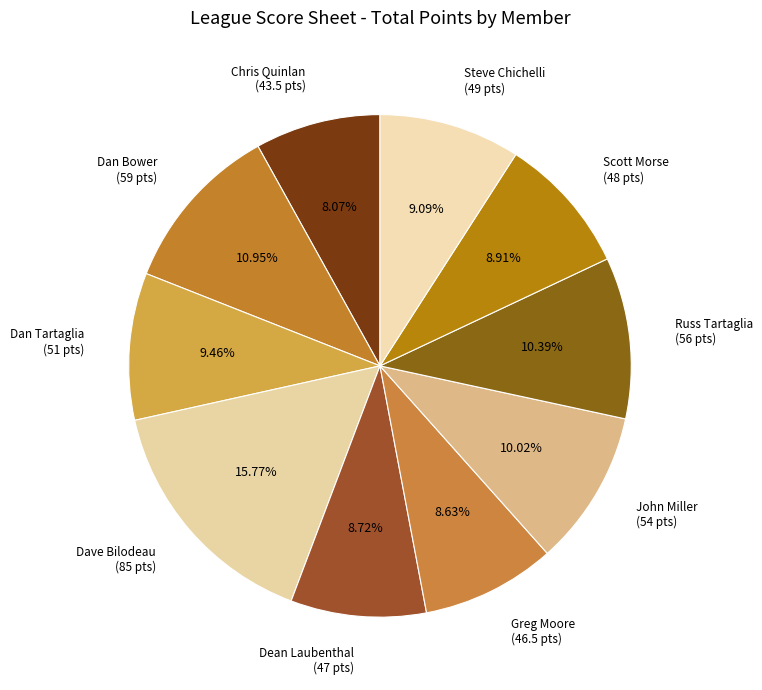

What is the ratio of the value at Dan Tartaglia to the value at Scott Morse?

1.1